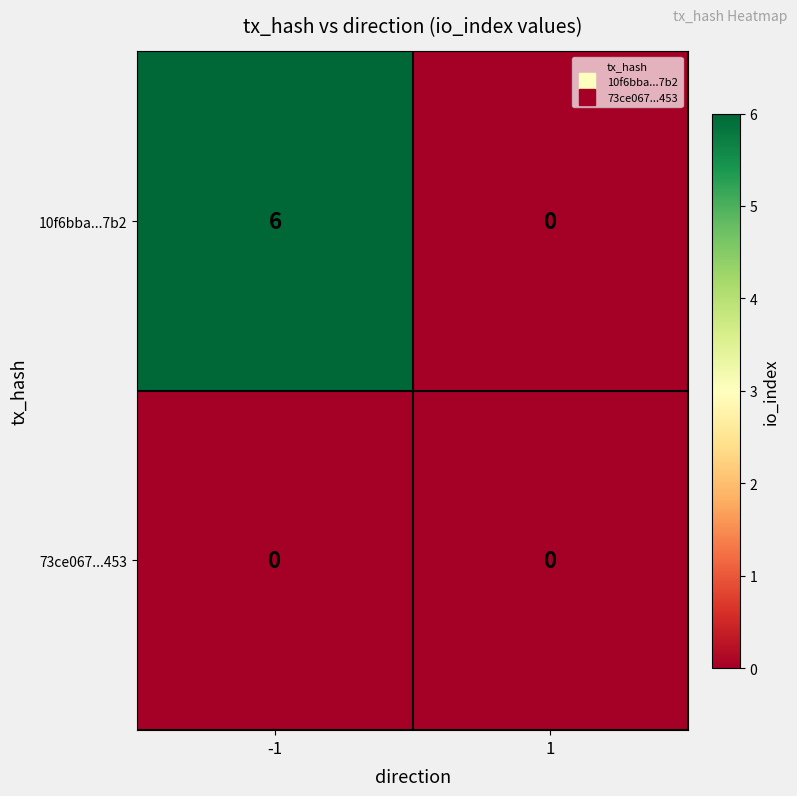

Rank the series by their maximum value, from highest to lowest.

10f6bba...7b2, 73ce067...453